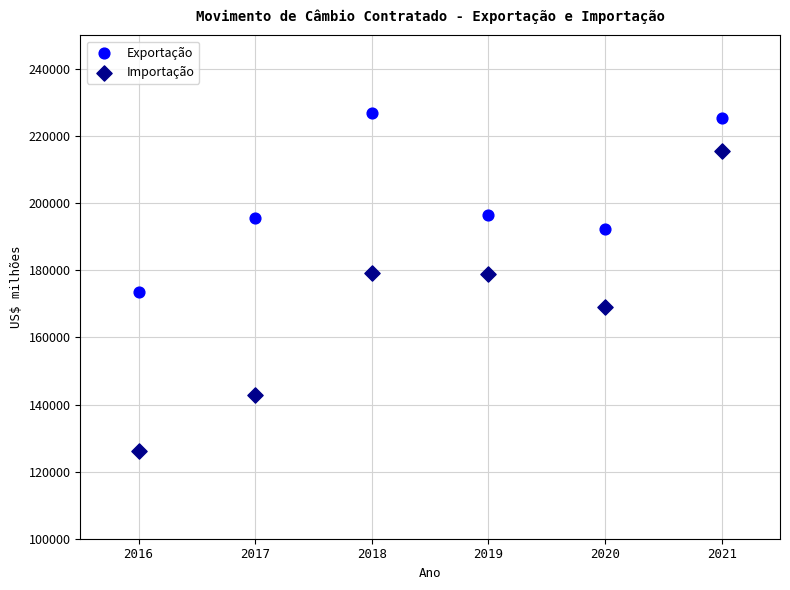

Which series has the widest spread of Y values?

Importação